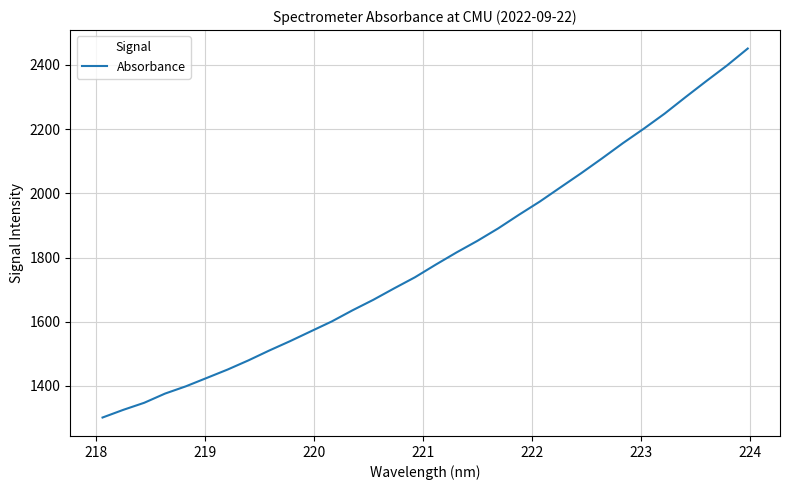

What is the greatest value displayed?

2451.0